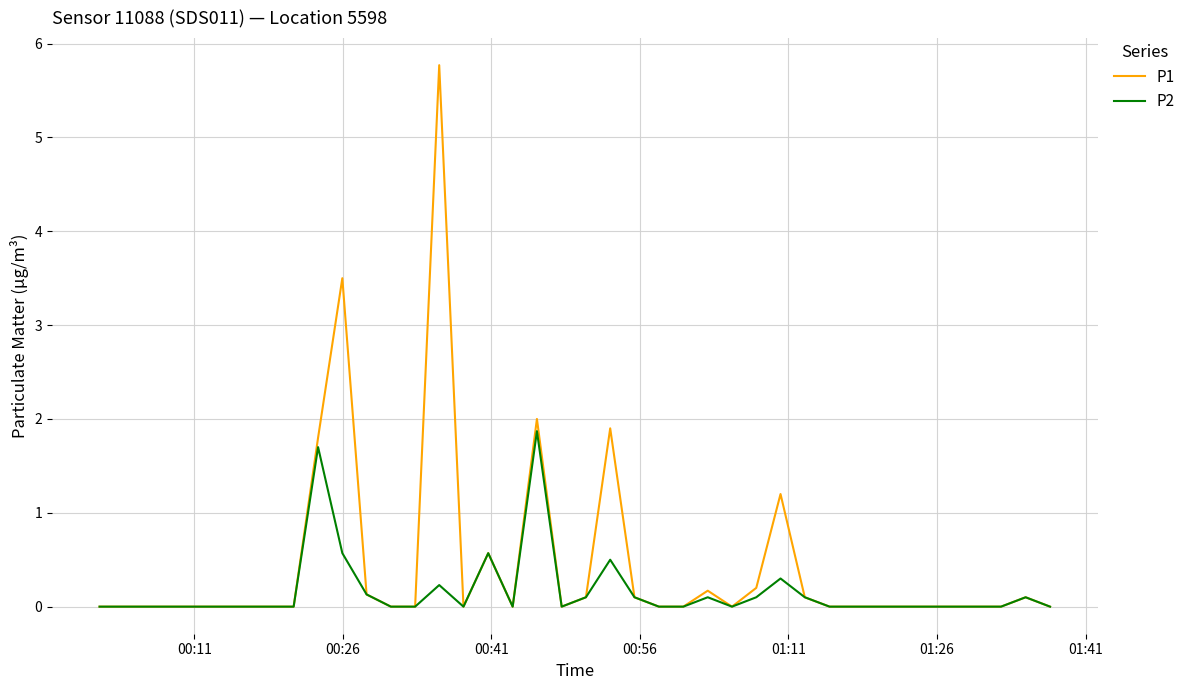

Reading left to right, what are all the values shown in this chart?

P1: 0.0	0.0	0.0	0.0	0.0	0.0	0.0	0.0	0.0	1.8	3.5	0.1	0.0	0.0	5.8	0.0	0.6	0.0	2.0	0.0	0.1	1.9	0.1	0.0	0.0	0.2	0.0	0.2	1.2	0.1	0.0	0.0	0.0	0.0	0.0	0.0	0.0	0.0	0.1	0.0
P2: 0.0	0.0	0.0	0.0	0.0	0.0	0.0	0.0	0.0	1.7	0.6	0.1	0.0	0.0	0.2	0.0	0.6	0.0	1.9	0.0	0.1	0.5	0.1	0.0	0.0	0.1	0.0	0.1	0.3	0.1	0.0	0.0	0.0	0.0	0.0	0.0	0.0	0.0	0.1	0.0